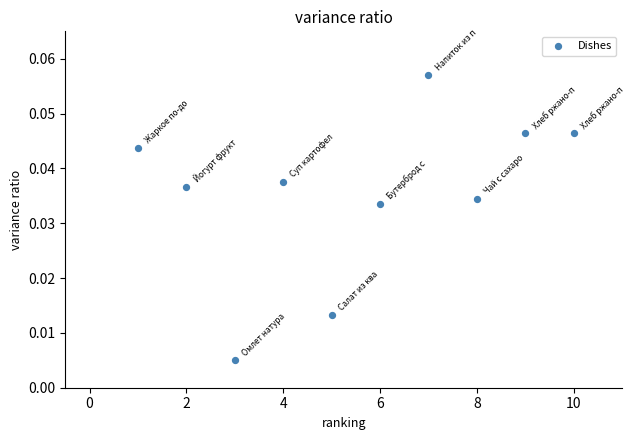

What is the average X value?

5.5